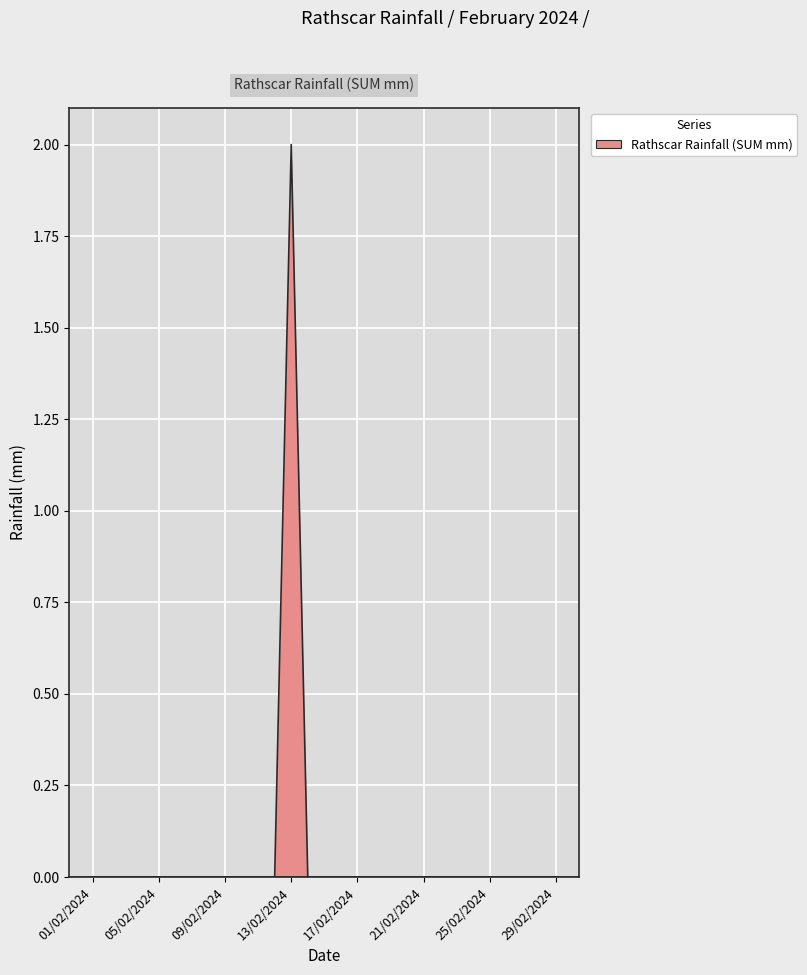

How many lines are shown in the chart?

1